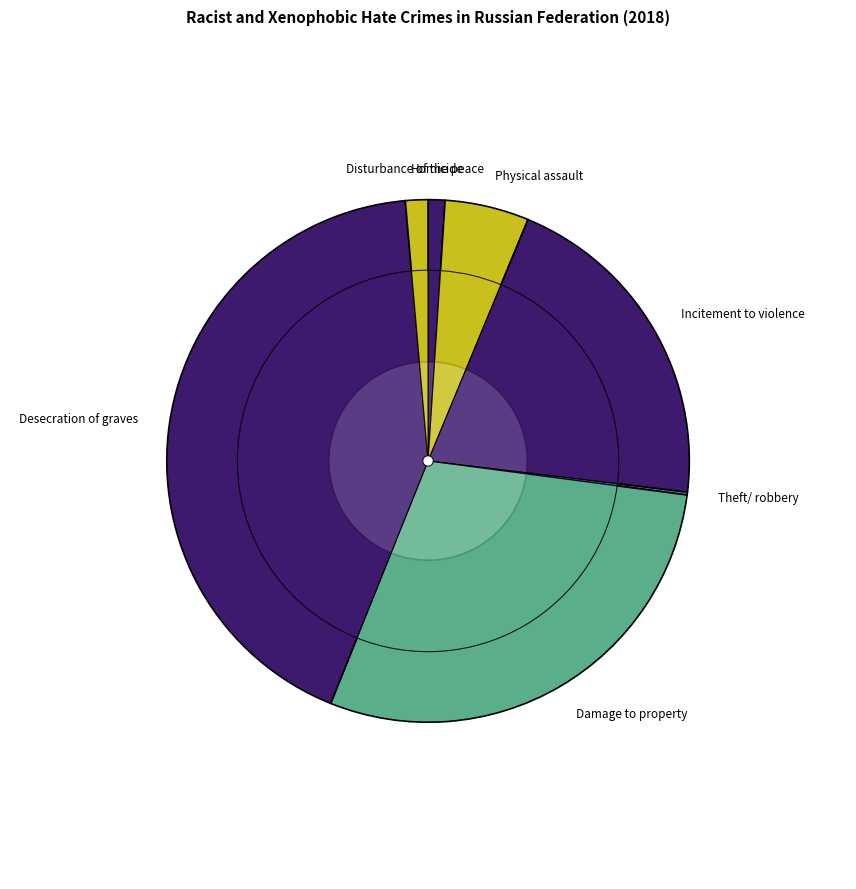

Rank the categories by value from highest to lowest.

Desecration of graves, Damage to property, Incitement to violence, Physical assault, Disturbance of the peace, Homicide, Theft/ robbery